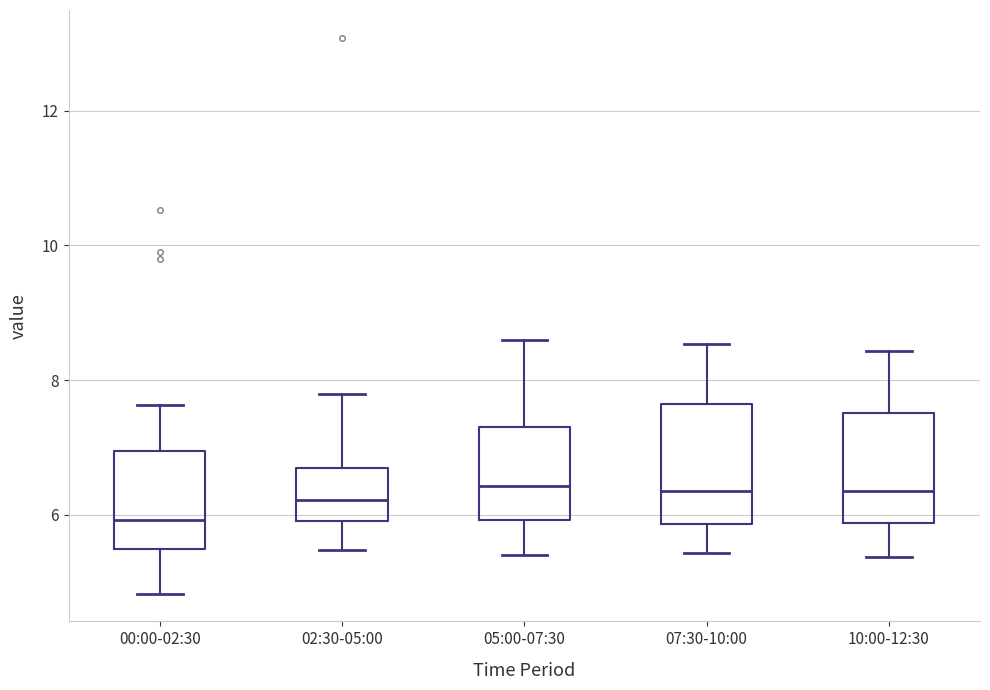

Where is the lower edge of the box for 05:00-07:30 on the y-axis? The values are not printed on the chart, so give them approximately, as read against the axis.

6.0